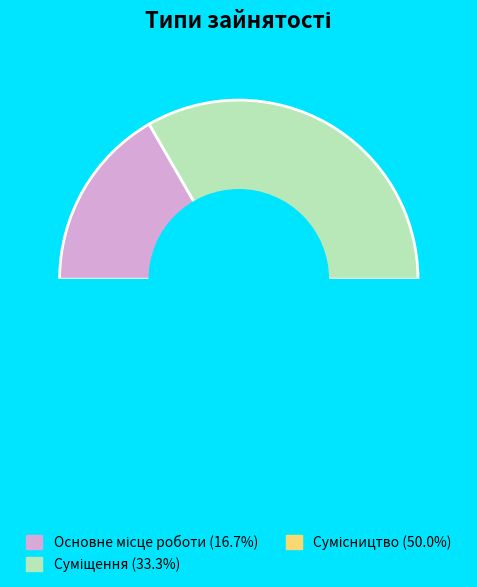

Which slice is the smallest?

Основне місце роботи